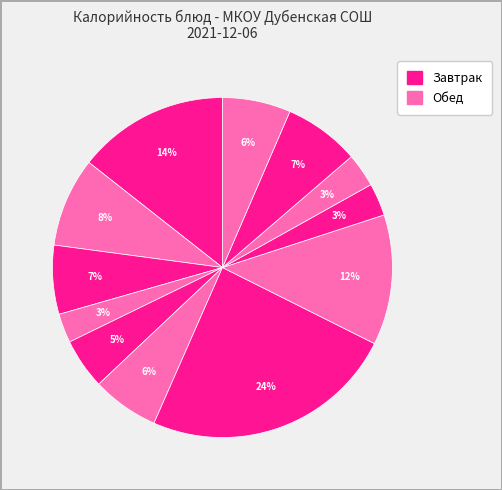

Count the number of slices in the pie.

12